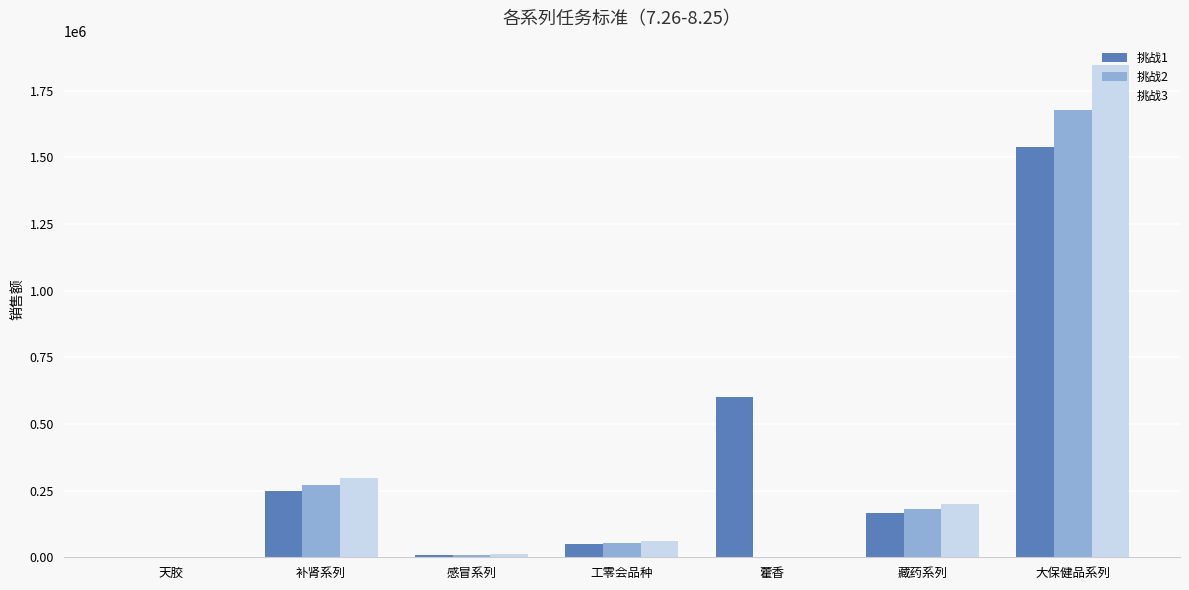

Are the bars horizontal?

No